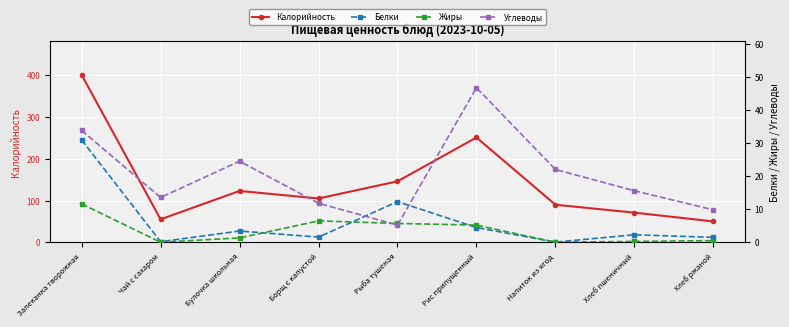

What is the sum of all Углеводы values?

182.9